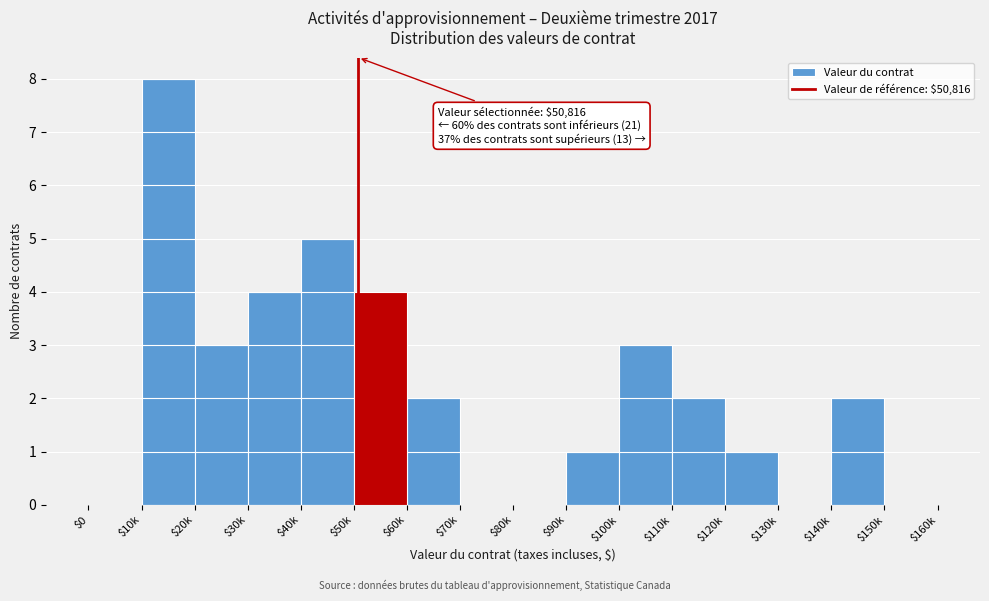

What is the sum of all values?

35